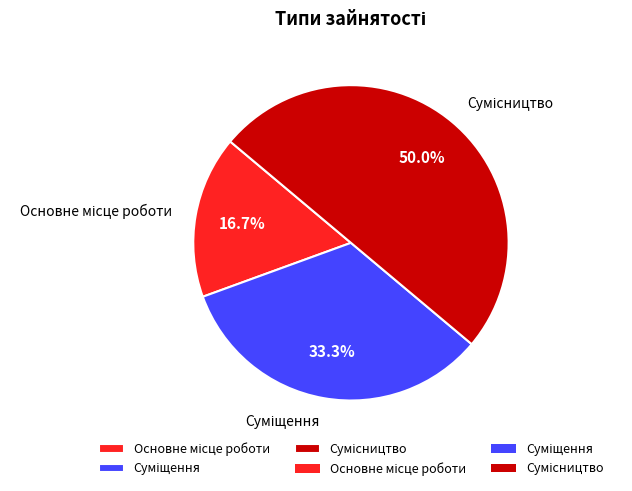

To the nearest percent, what portion does Основне місце роботи represent?

17%